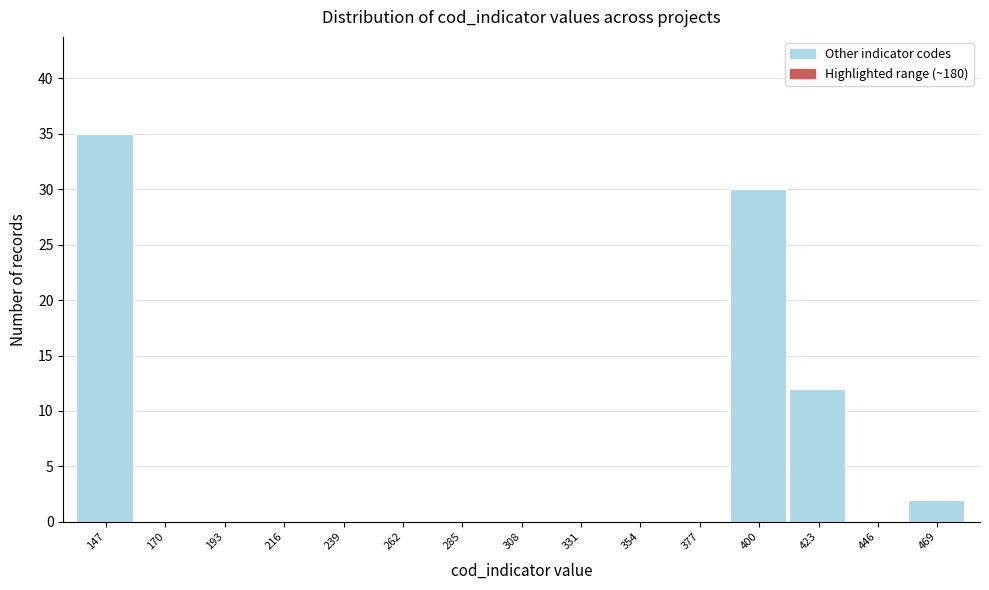

Over which range of the x-axis is the bar tallest?

135 to 160